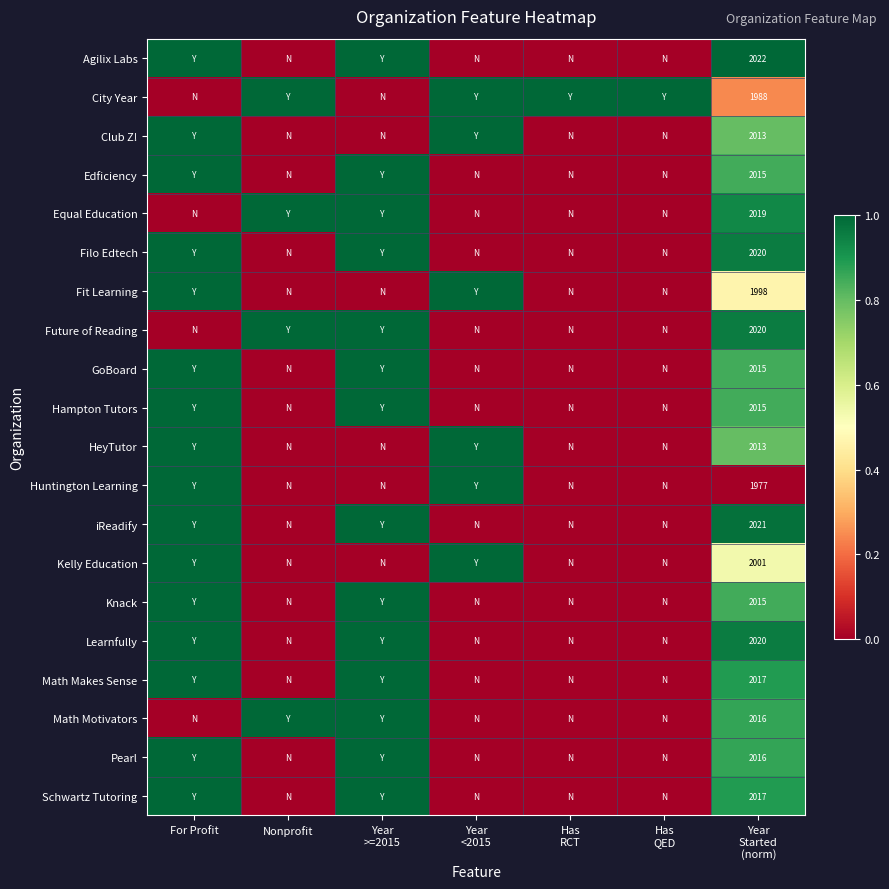

Which has a higher value, For Profit or Nonprofit?

For Profit